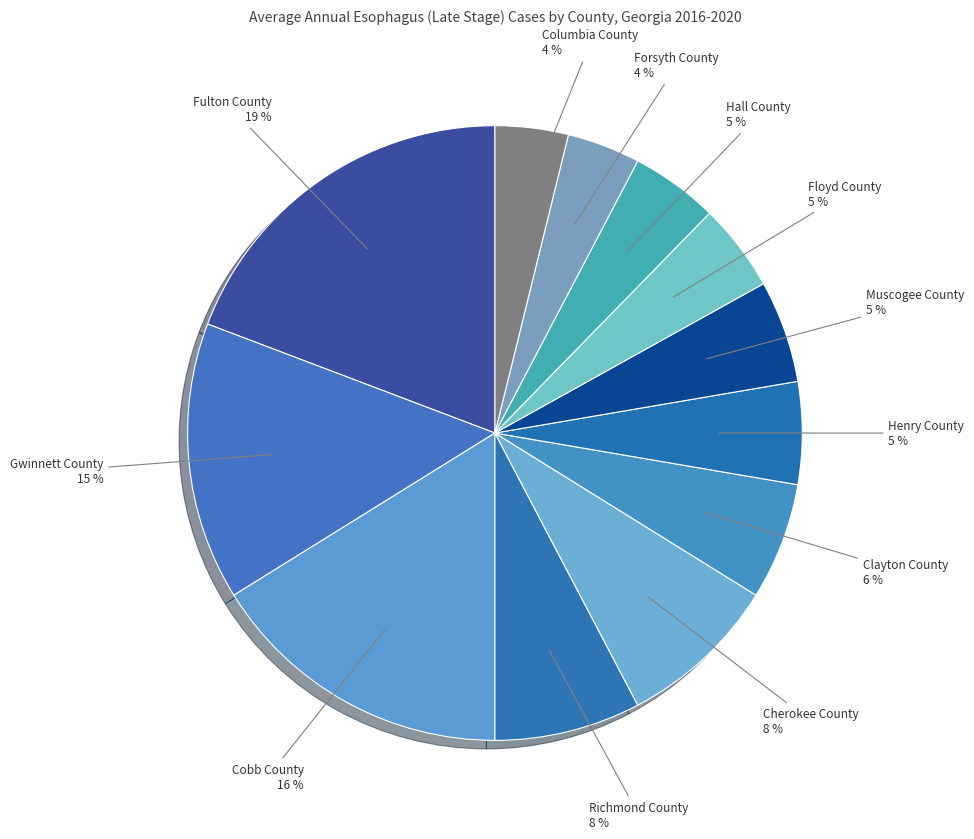

What is the largest slice in the pie chart?

Fulton County